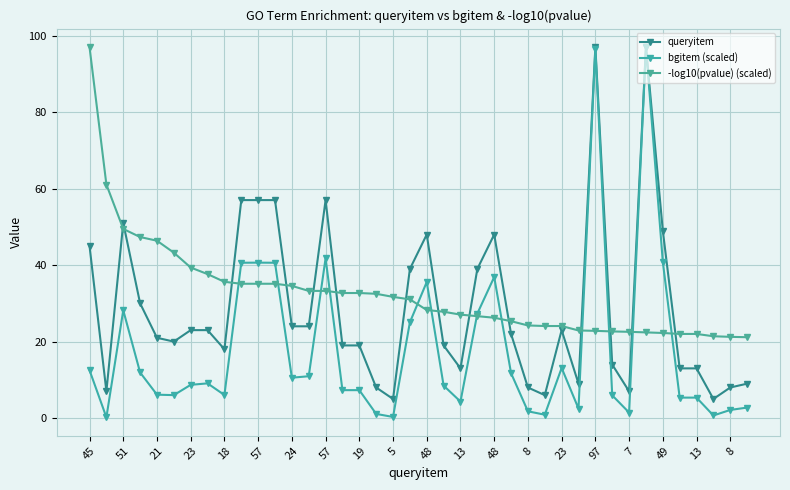

How many values in the -log10(pvalue) (scaled) series are below 31?

20